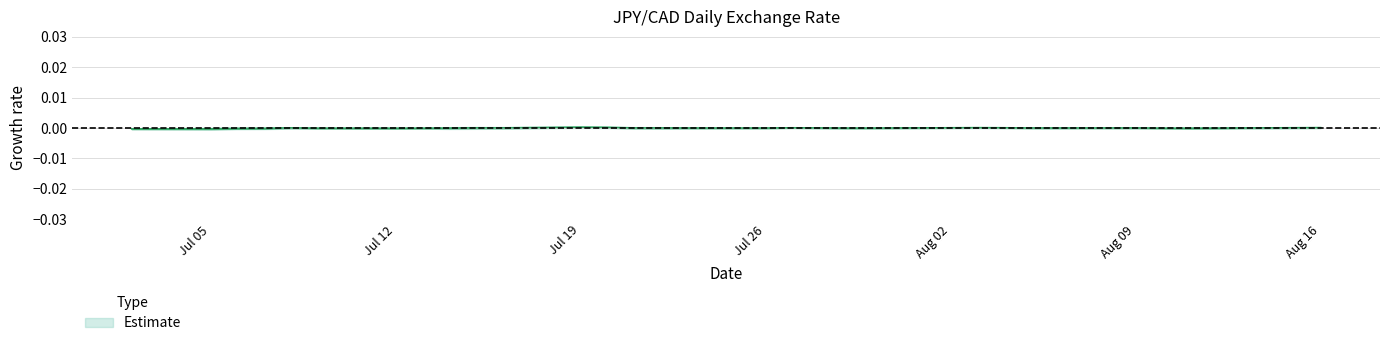

How many interior local peaks (higher than both neighbors) does the data have?

5